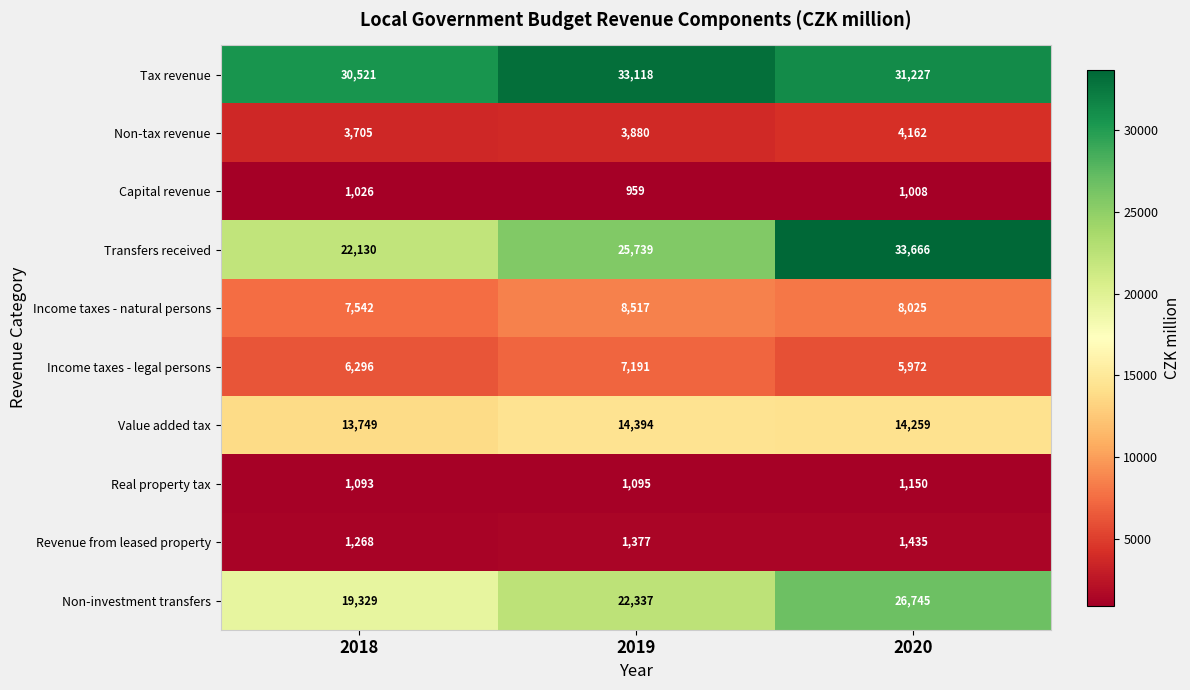

Is it true that Income taxes - legal persons equals 5972 at 2020?

True